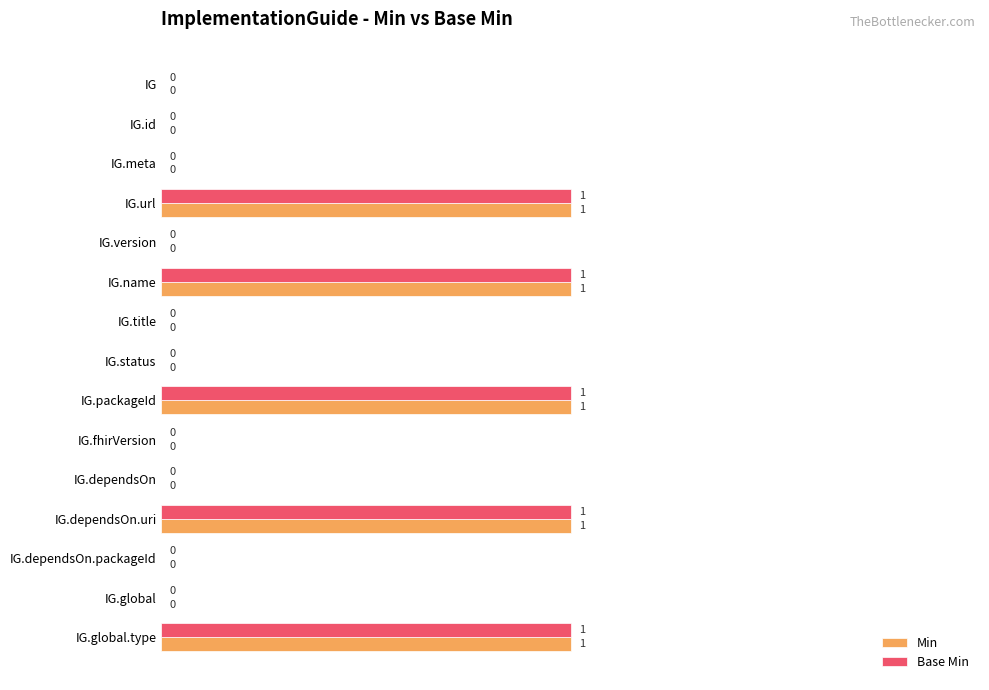

What is the sum of all Min values?

5